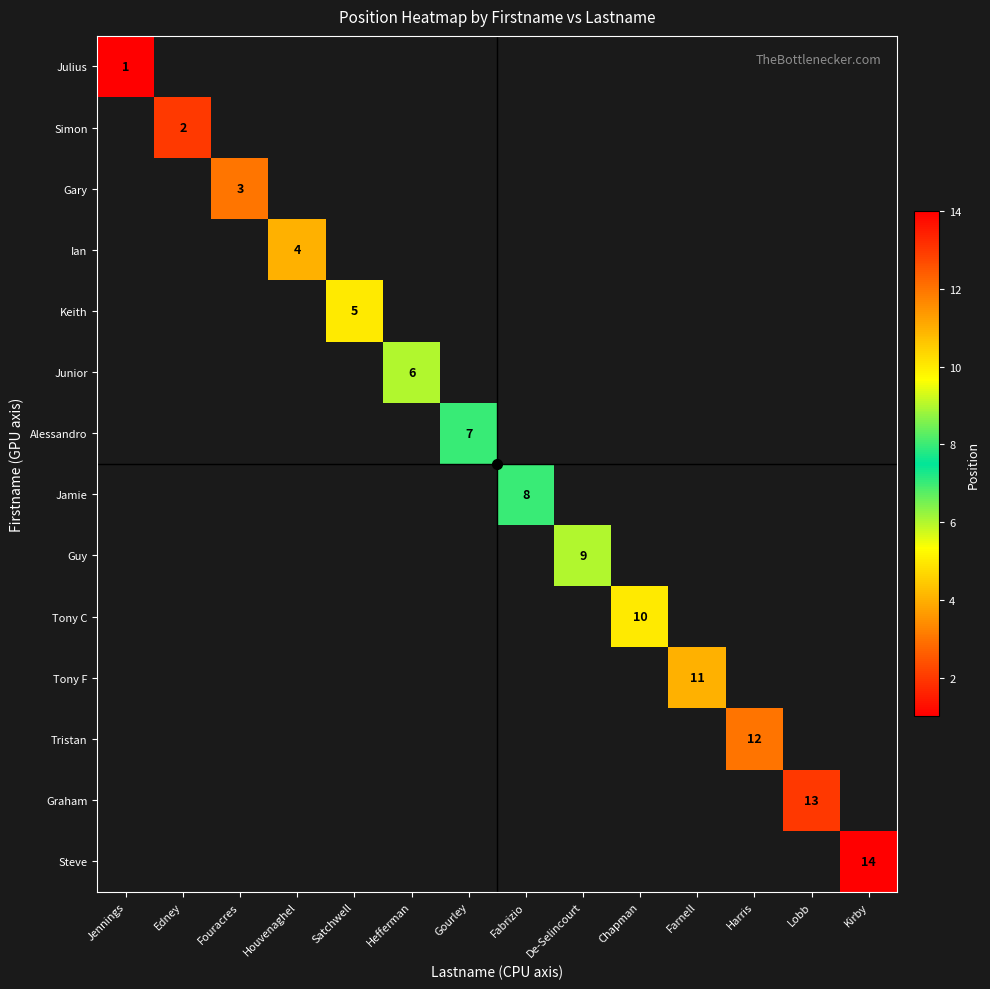

At De-Selincourt, list the series in order from smallest to largest.

Julius, Simon, Gary, Ian, Keith, Junior, Alessandro, Jamie, Guy, Tony C, Tony F, Tristan, Graham, Steve